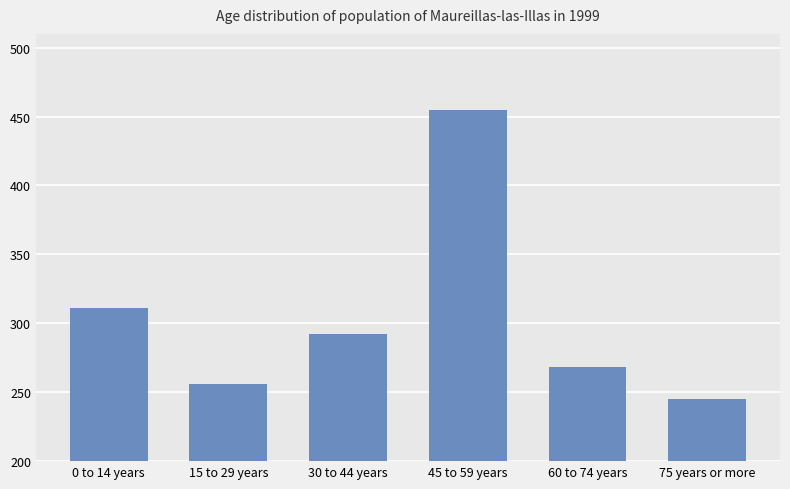

Which has a higher value, 60 to 74 years or 75 years or more?

60 to 74 years